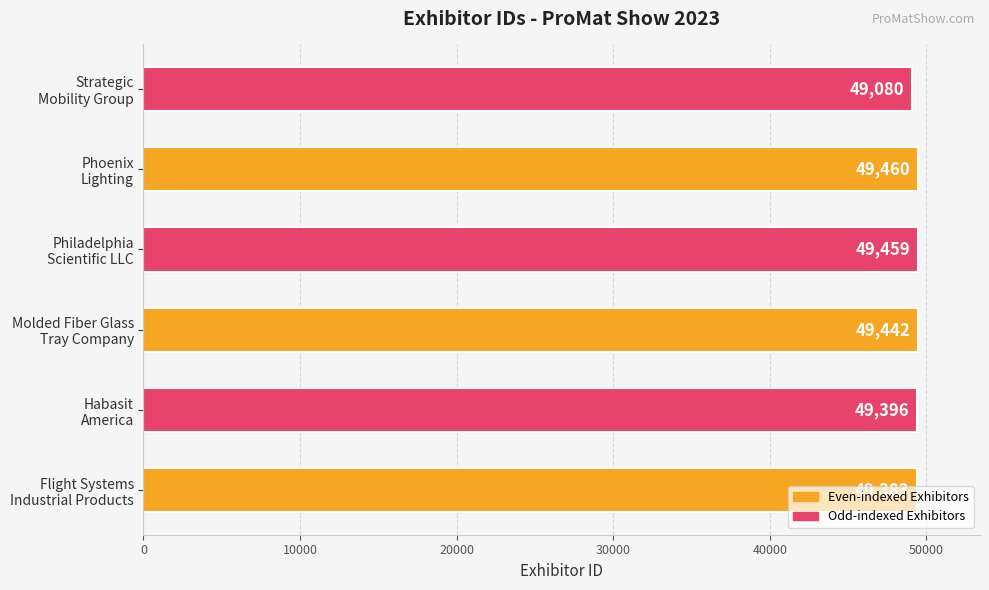

What is the greatest value displayed?

49460